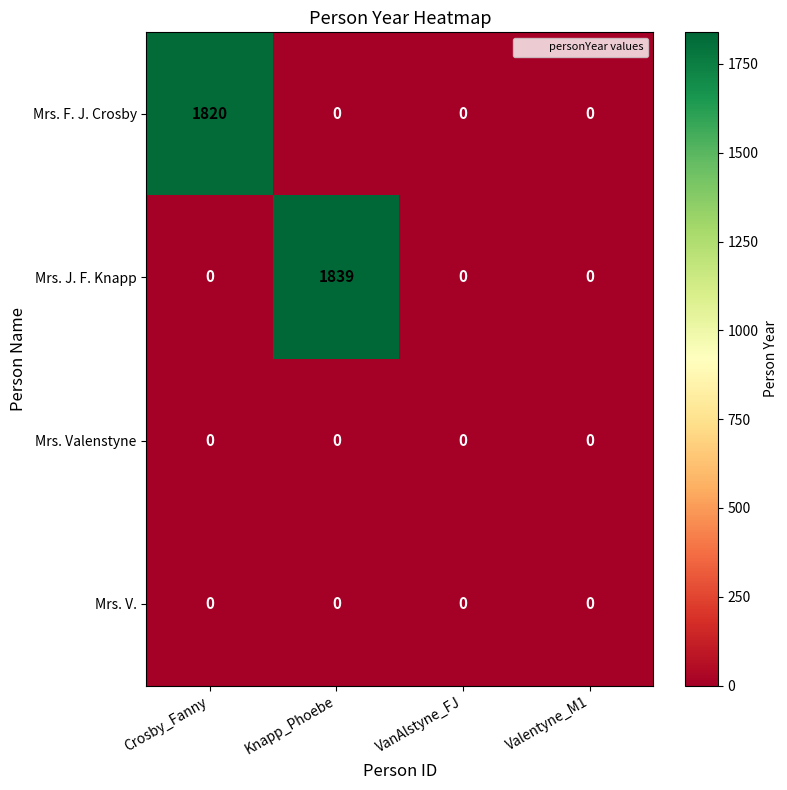

The value of Mrs. Valenstyne at Valentyne_M1 is 0. True or false?

True